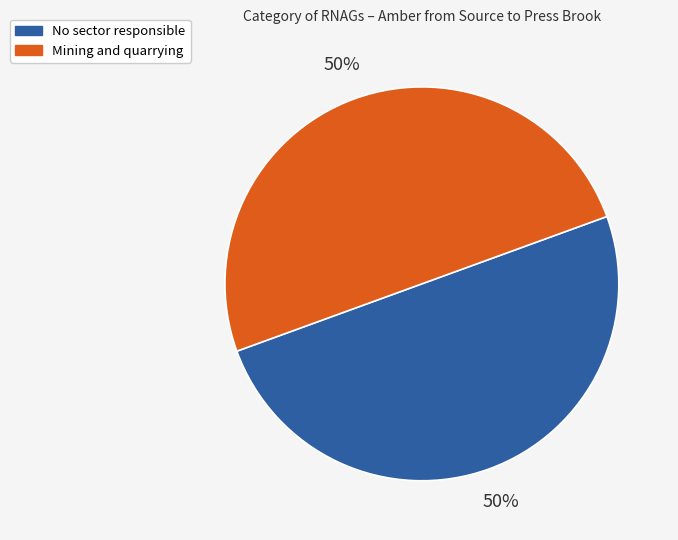

Approximately how many times larger is the value at Mining and quarrying compared to No sector responsible?

1.0